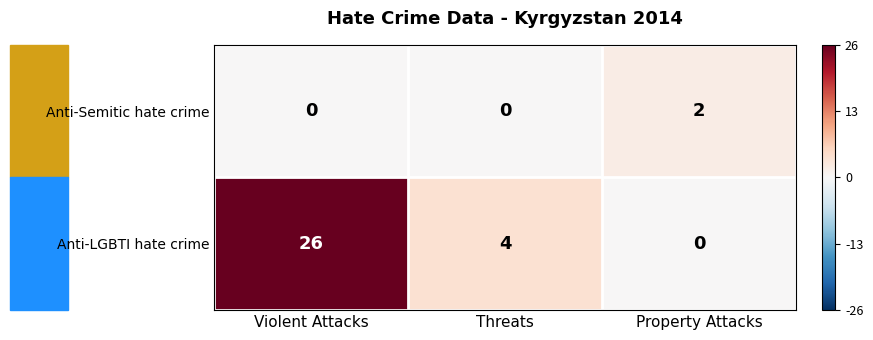

At which category is the sum across all series the highest?

Violent Attacks